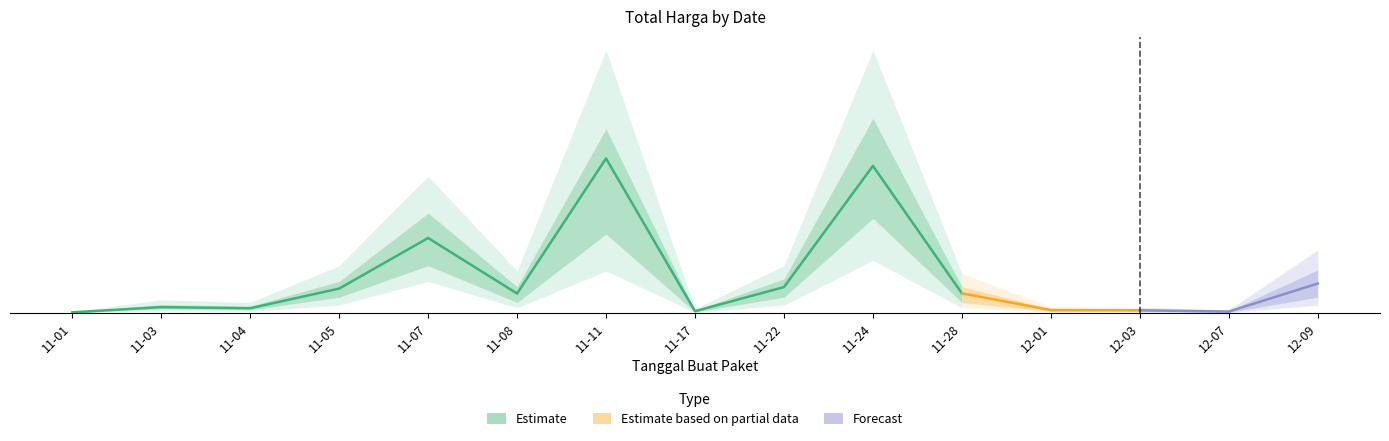

What position from the right is 2021-11-11?

9